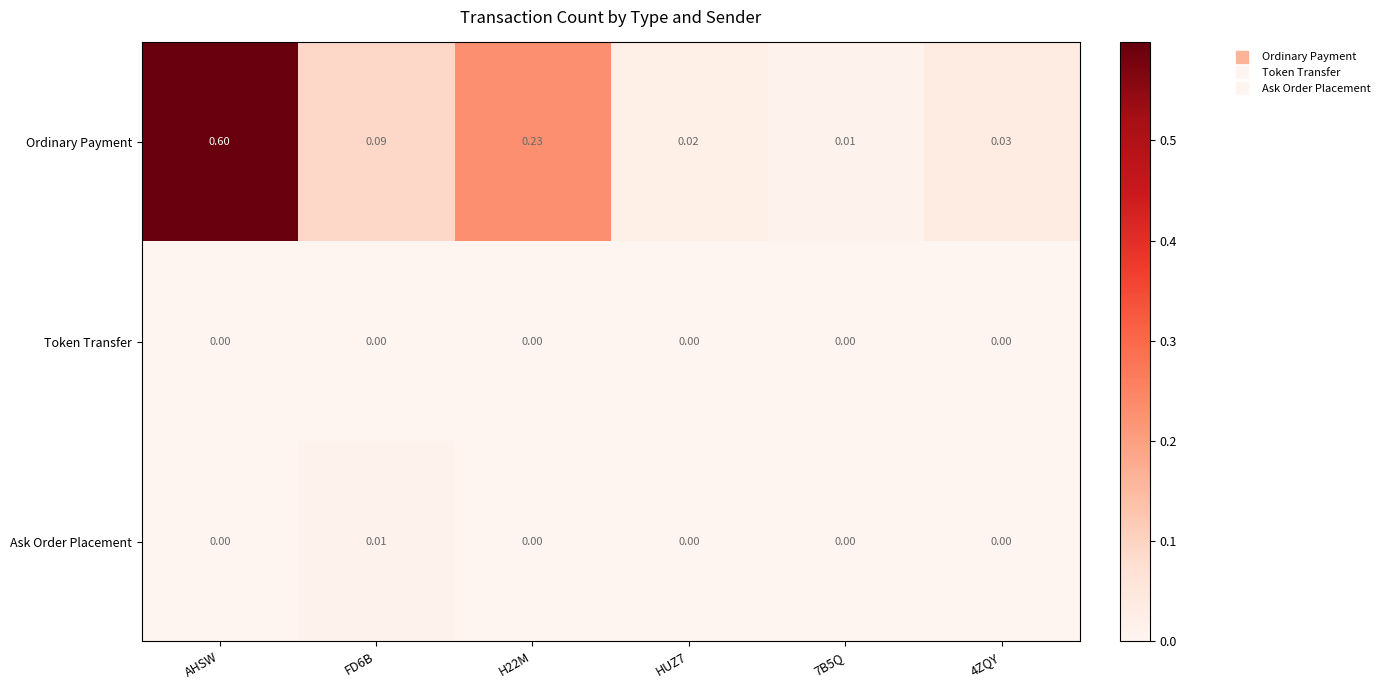

At which category is the sum across all series the highest?

AHSW